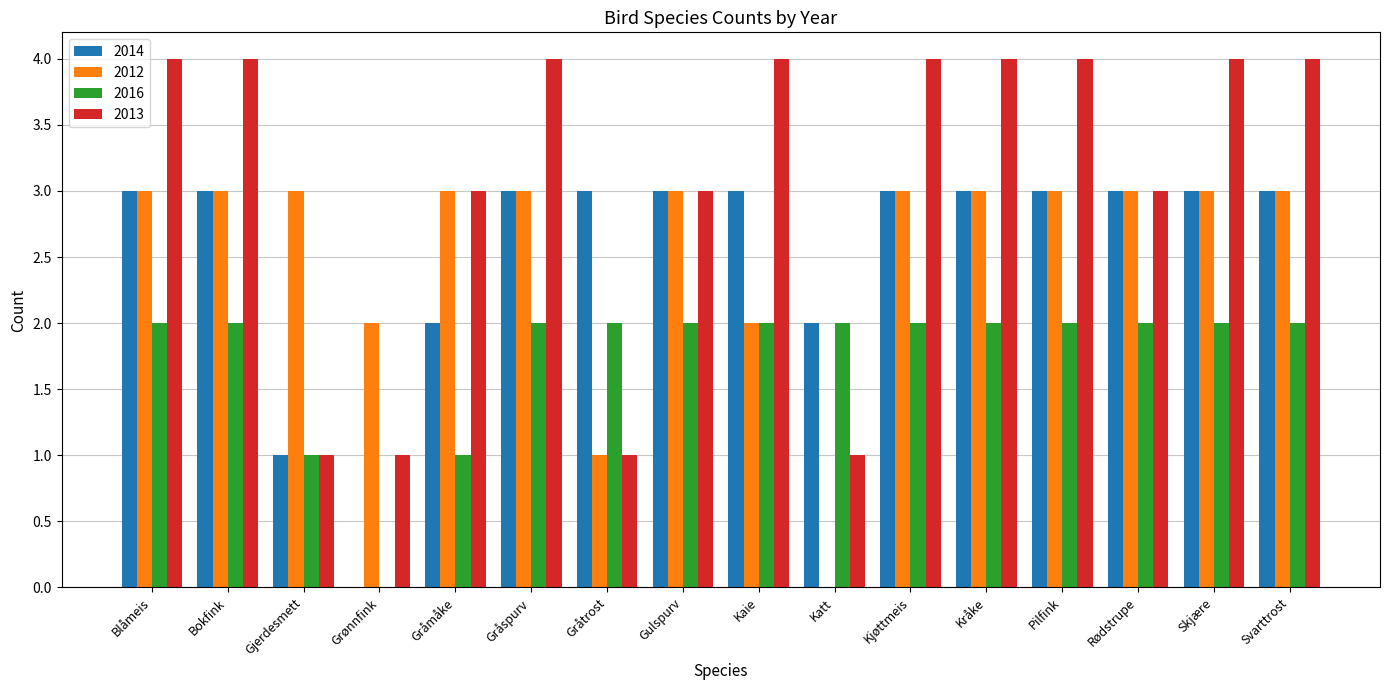

How many groups of bars are there?

16